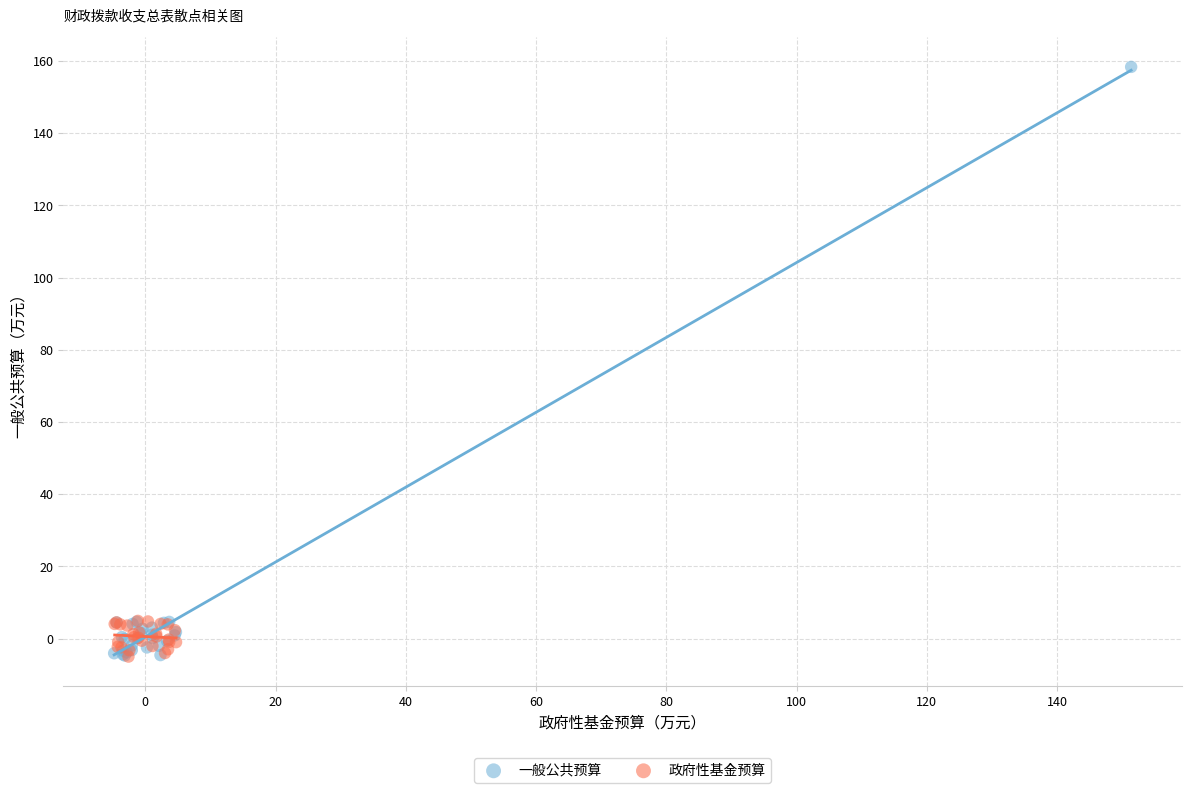

Which series contains the highest Y value?

一般公共预算